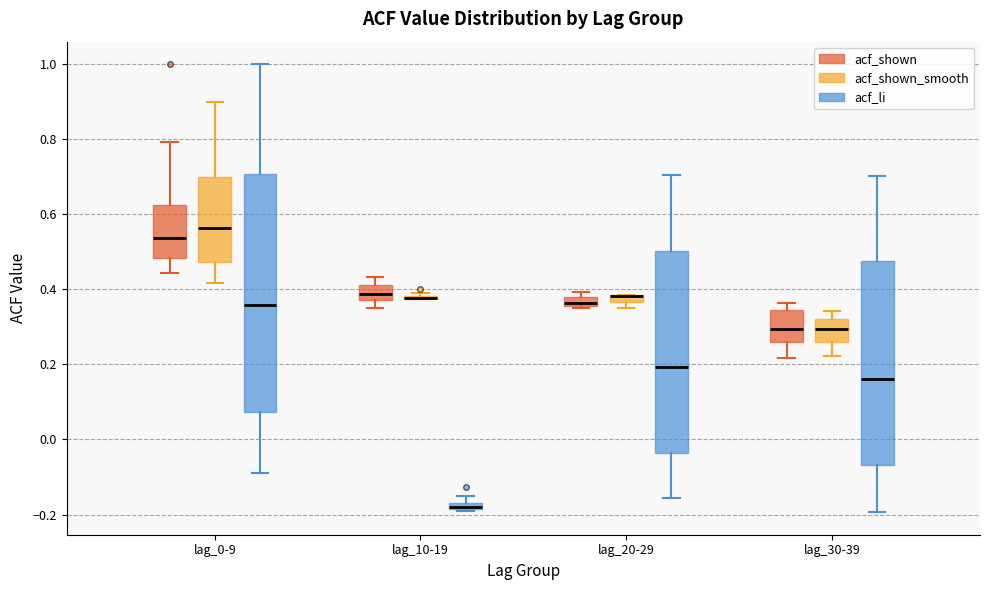

Where is the upper edge of the box for lag_0-9 (acf_shown_smooth) on the y-axis? The values are not printed on the chart, so give them approximately, as read against the axis.

0.70